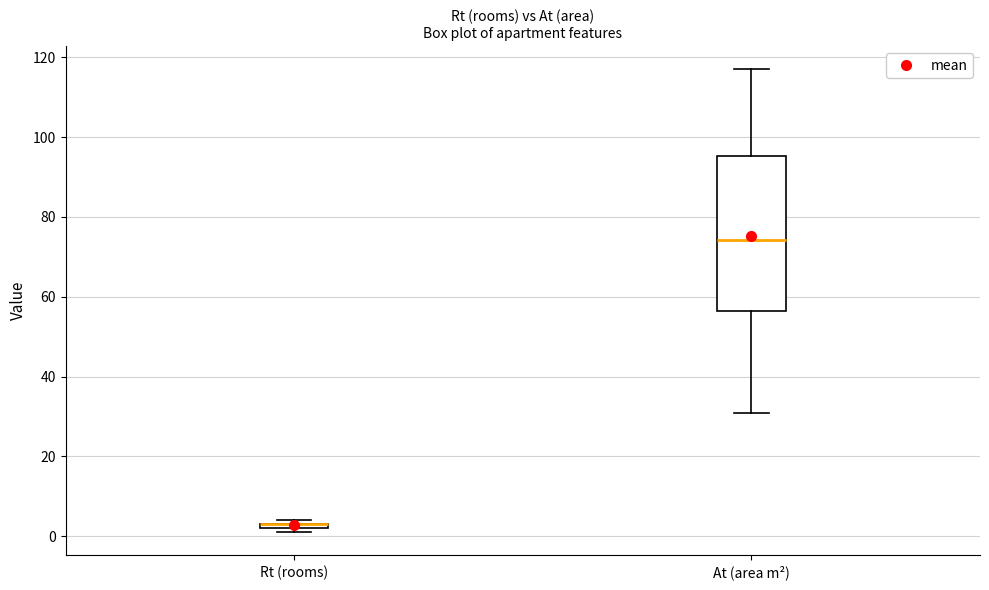

Comparing the boxes themselves (not the whiskers), which one is the tallest?

At (area m²)